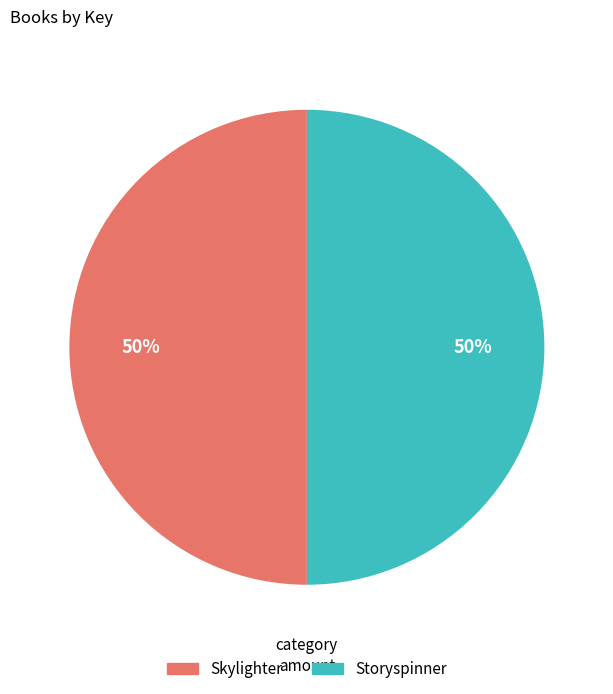

To the nearest percent, what is the combined percentage of Storyspinner and Skylighter?

100%